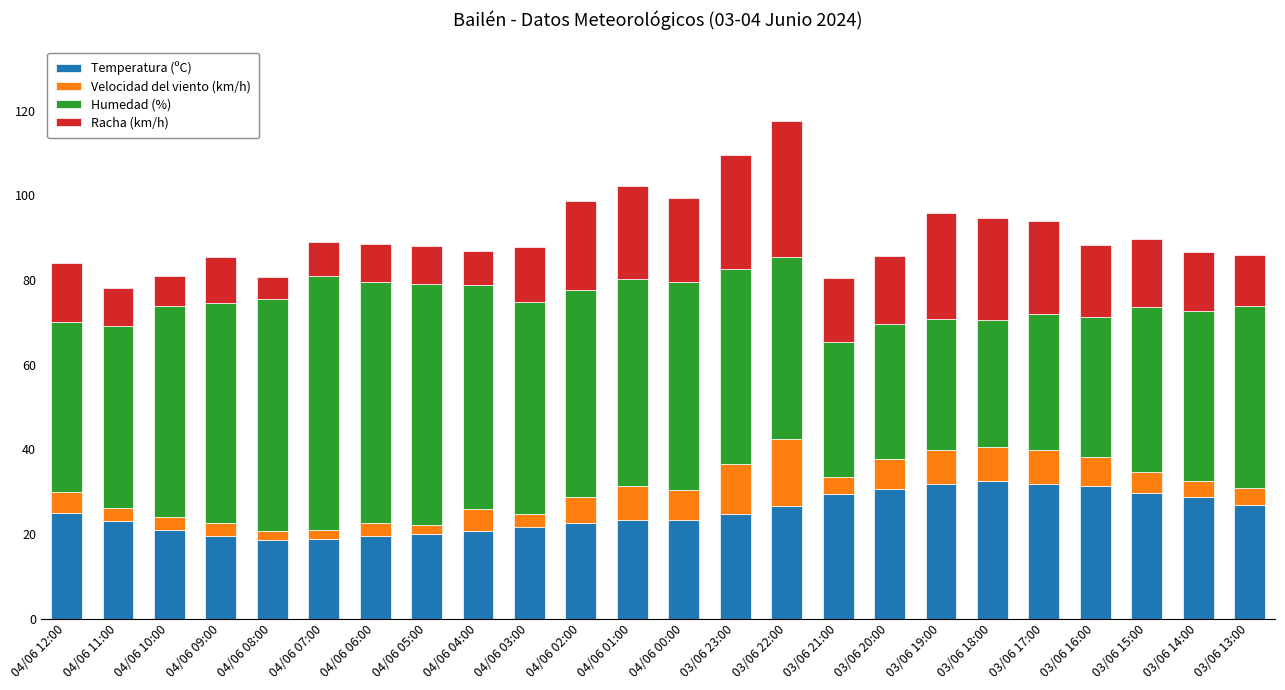

At which category is the sum across all series the highest?

03/06 22:00